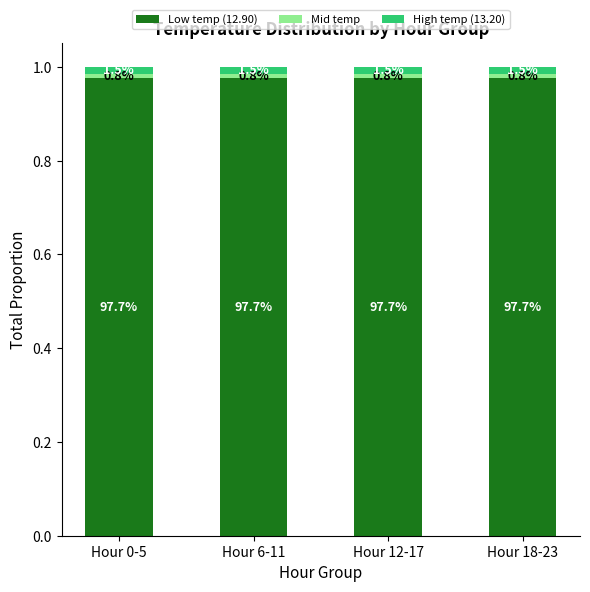

Does the chart contain any negative values?

No